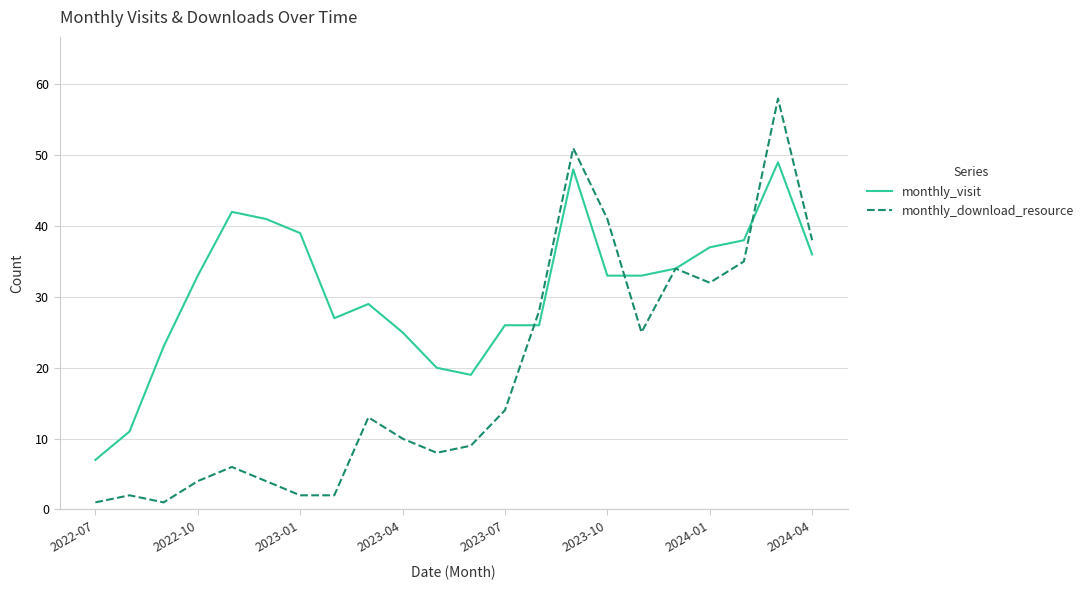

True or false: monthly_download_resource has more than 2 points higher than both neighbors.

True